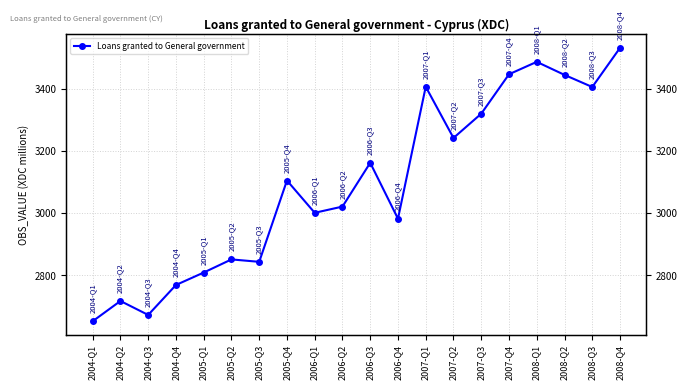

Rank the categories by value from lowest to highest.

2004-Q1, 2004-Q3, 2004-Q2, 2004-Q4, 2005-Q1, 2005-Q3, 2005-Q2, 2006-Q4, 2006-Q1, 2006-Q2, 2005-Q4, 2006-Q3, 2007-Q2, 2007-Q3, 2008-Q3, 2007-Q1, 2008-Q2, 2007-Q4, 2008-Q1, 2008-Q4